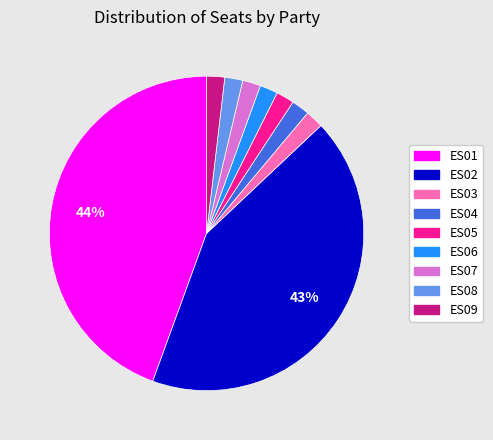

To the nearest percent, what portion does ES03 represent?

2%